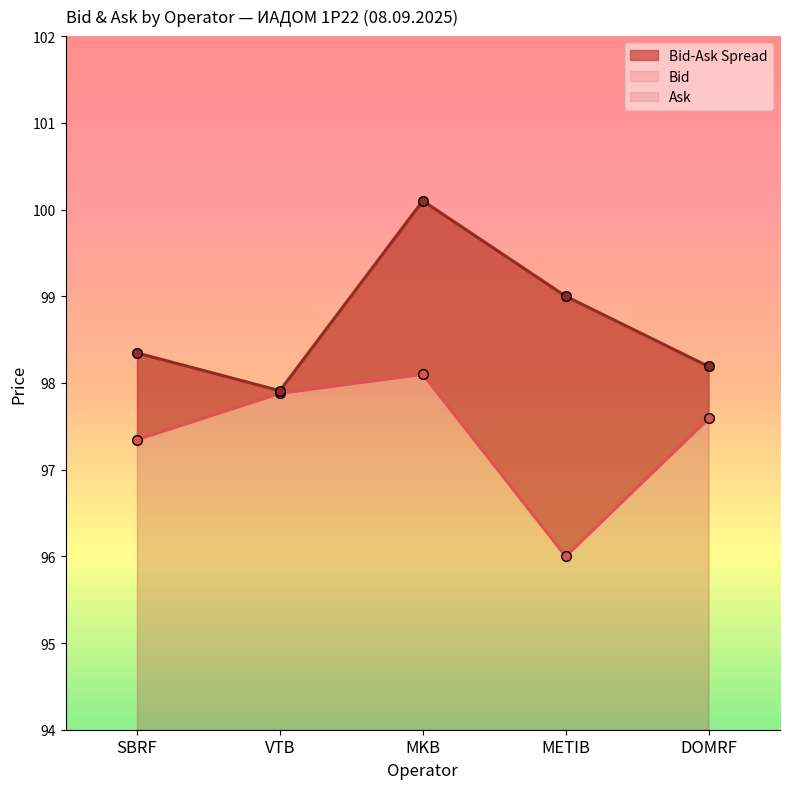

At which category does Ask reach its first local valley?

VTB